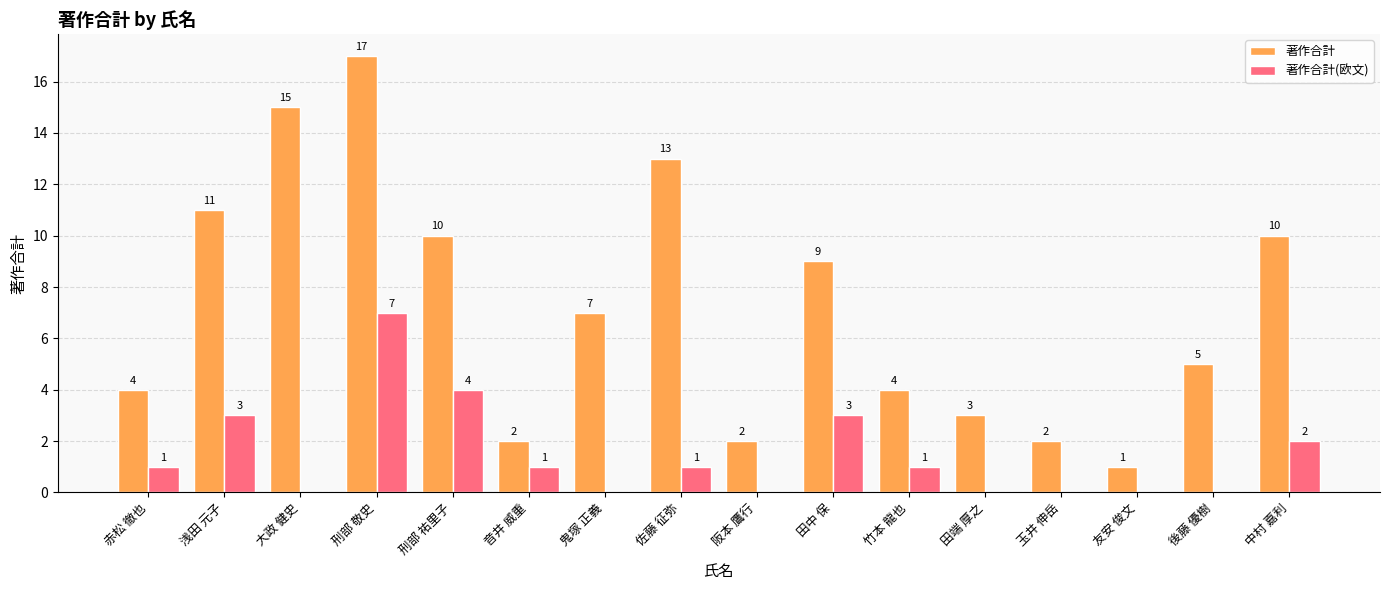

The value of 著作合計(欧文) at 大政 健史 is 0. True or false?

True